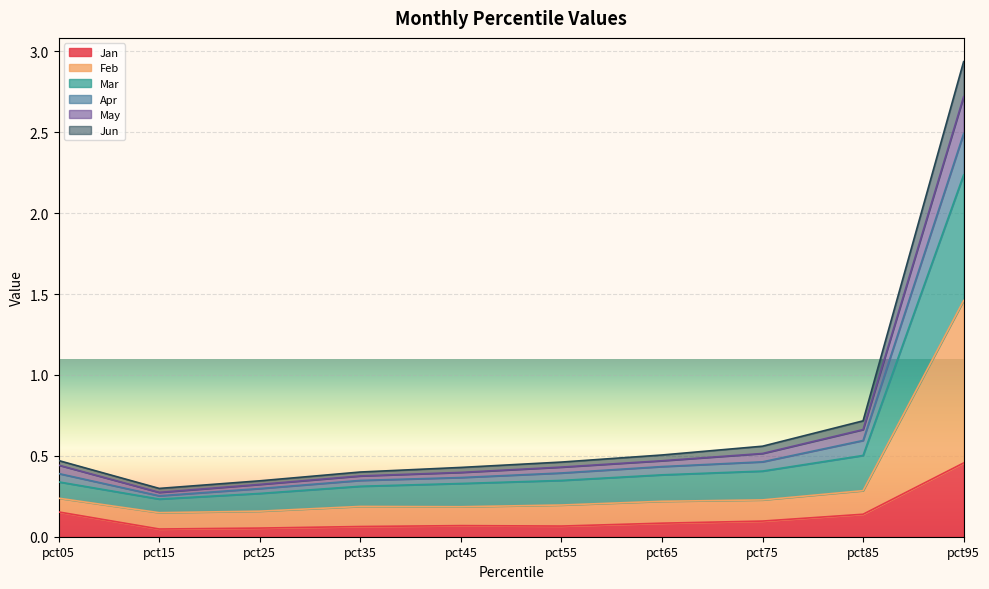

Count the May values in the range 0 to 1.

9